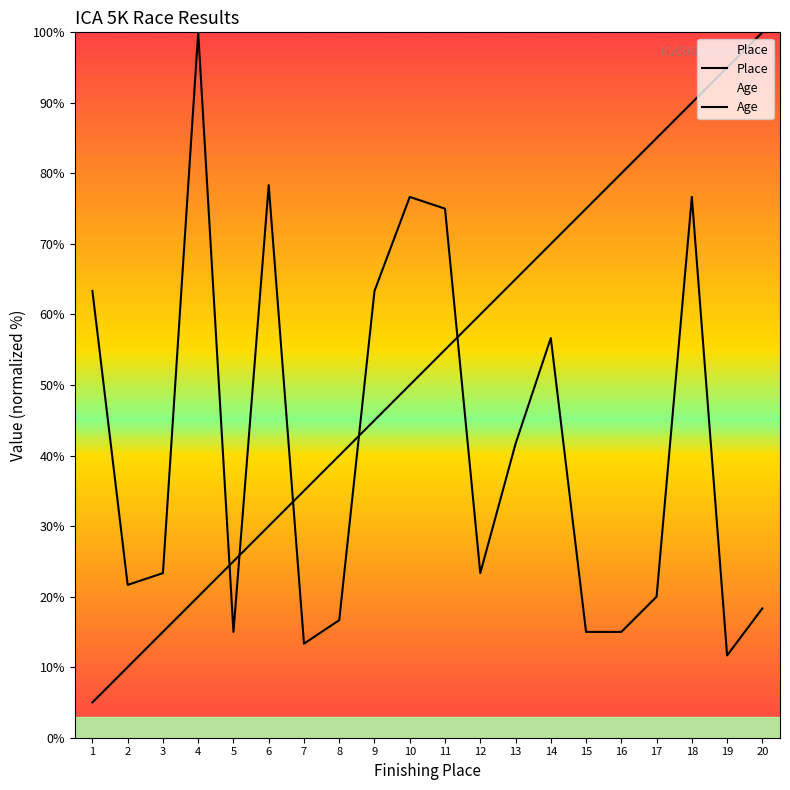

Which category has the lowest value in the Place series?

1